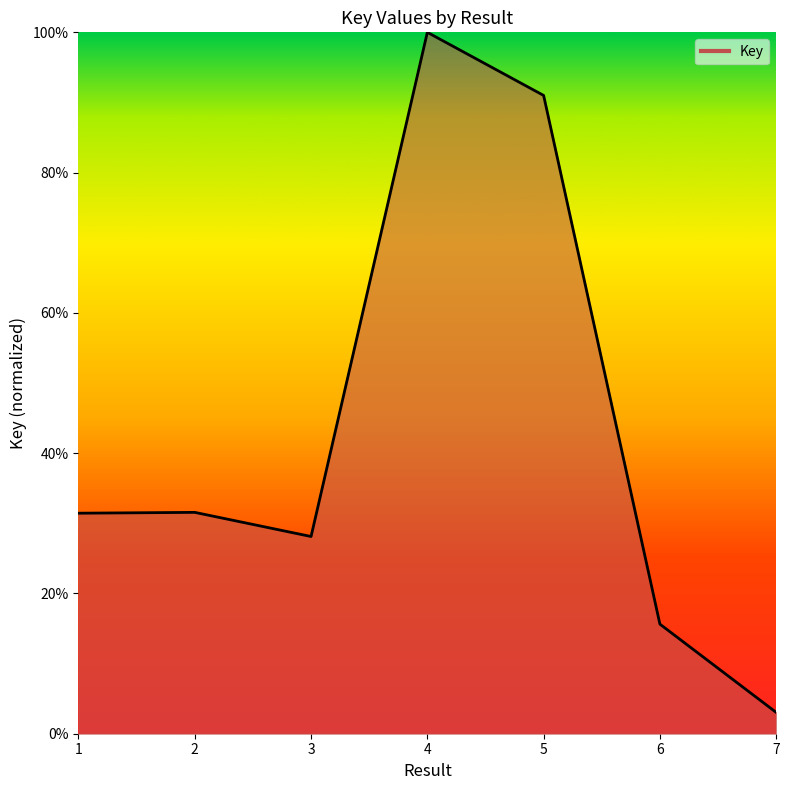

What is the value of the 5th point from the left?

0.9